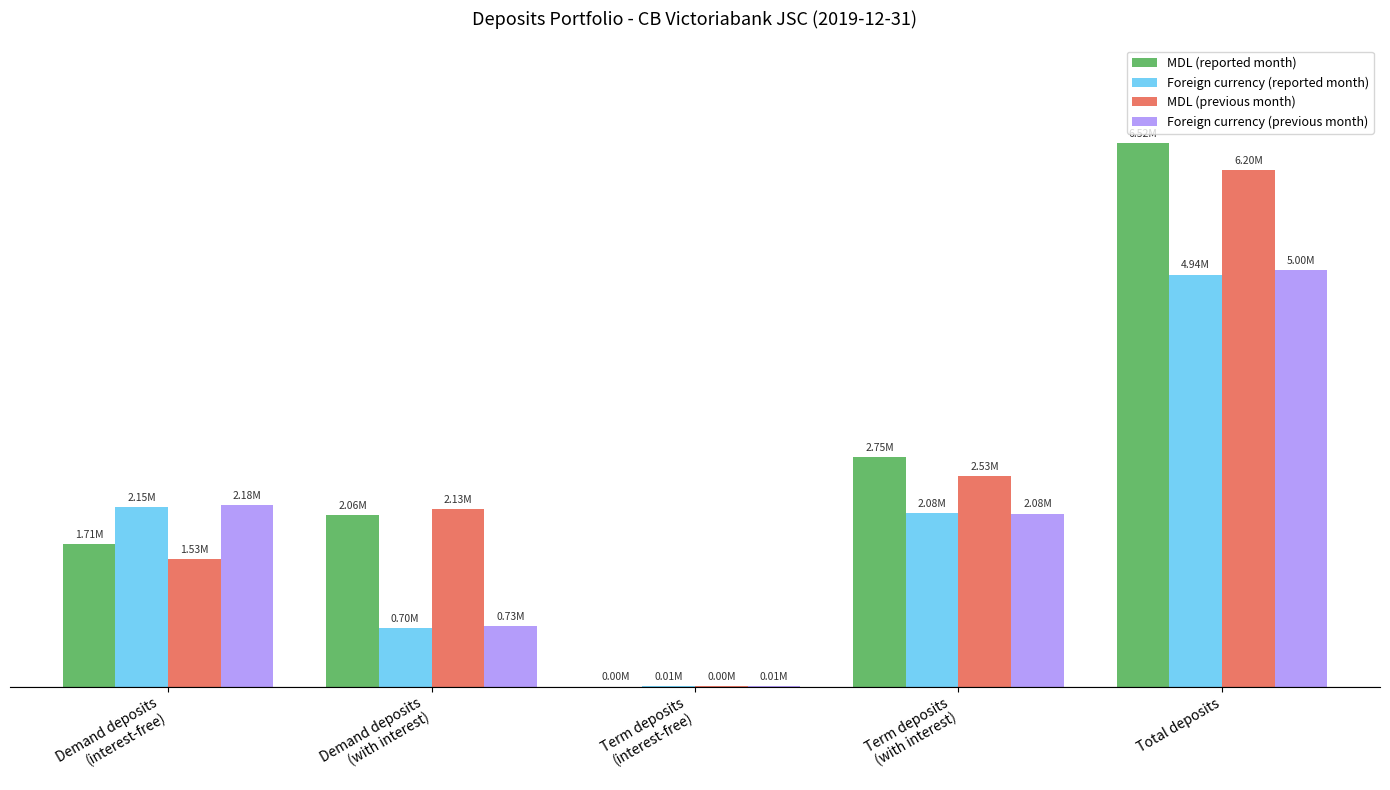

Are the bars horizontal?

No